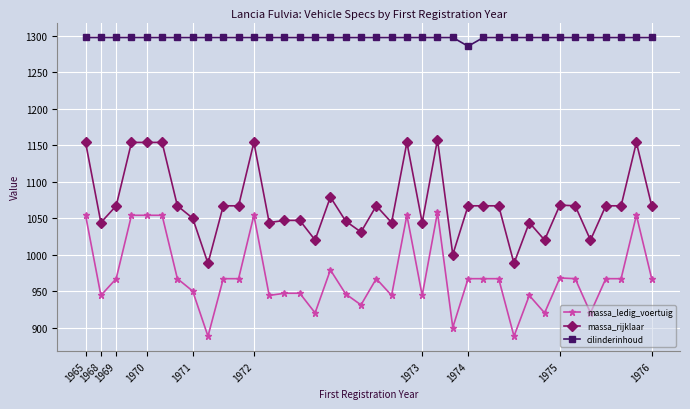

How many lines are shown in the chart?

3